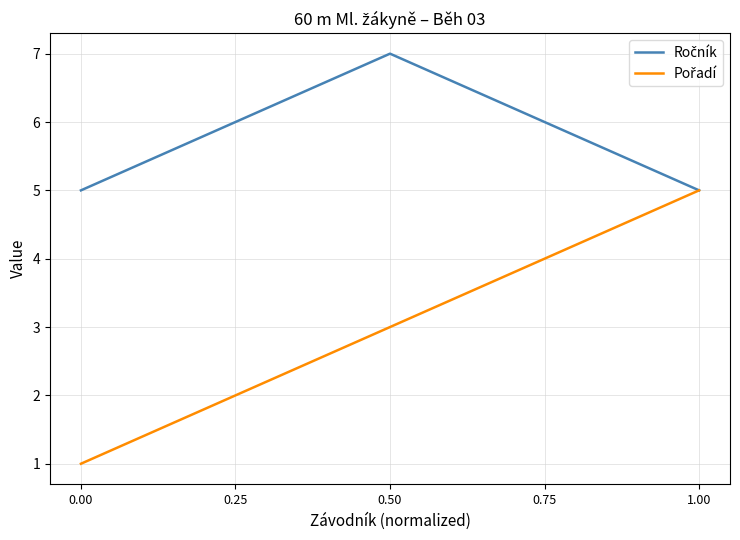

What is the difference between the highest and lowest values at 0.50?

4